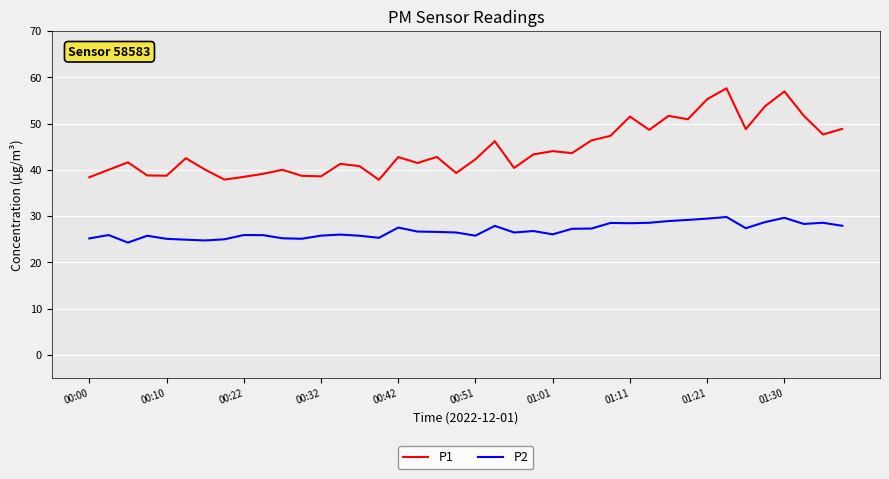

Rank the series by their average value, from highest to lowest.

P1, P2